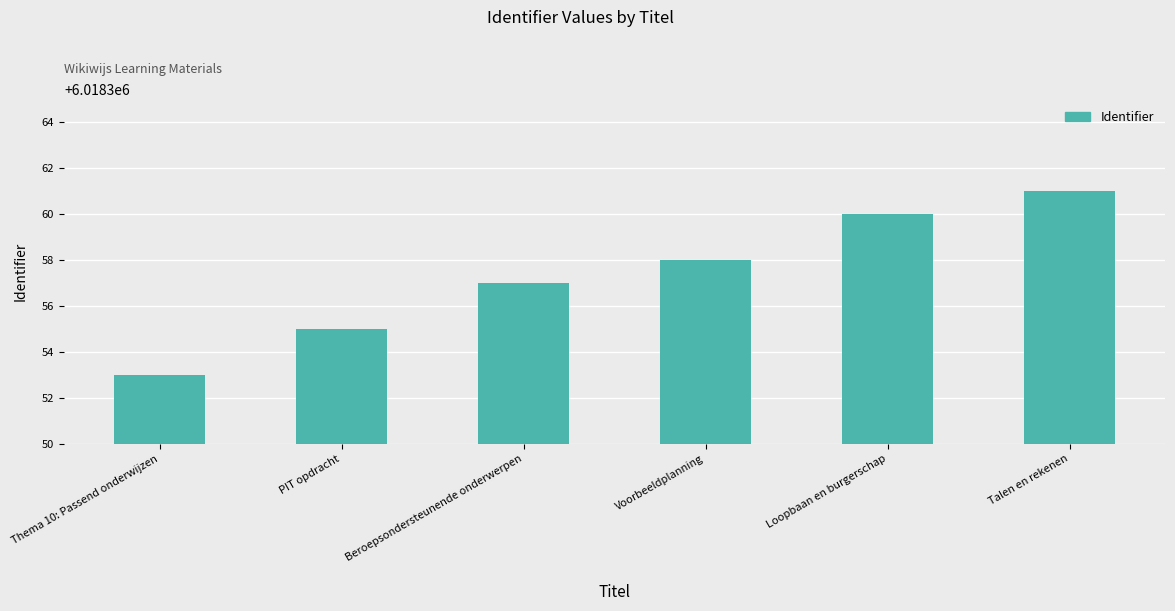

Reading right to left, extract all data points from this chart.

6018361	6018360	6018358	6018357	6018355	6018353